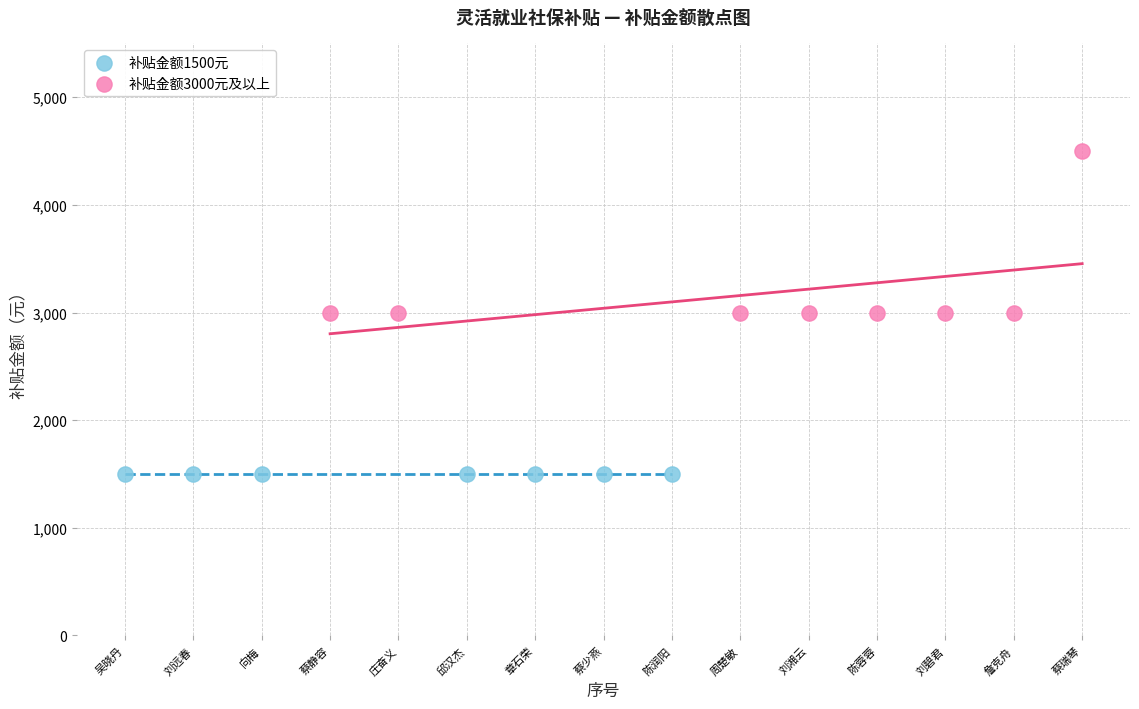

What are all the series names shown in the legend?

补贴金额1500元, 补贴金额3000元及以上